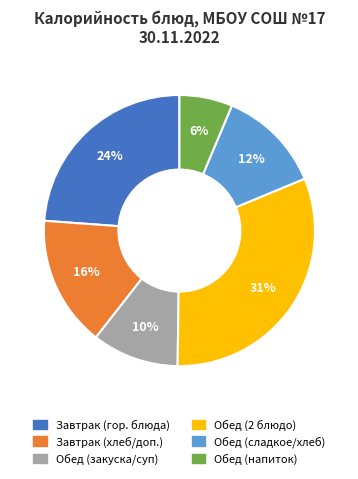

How many segments does this pie chart have?

6